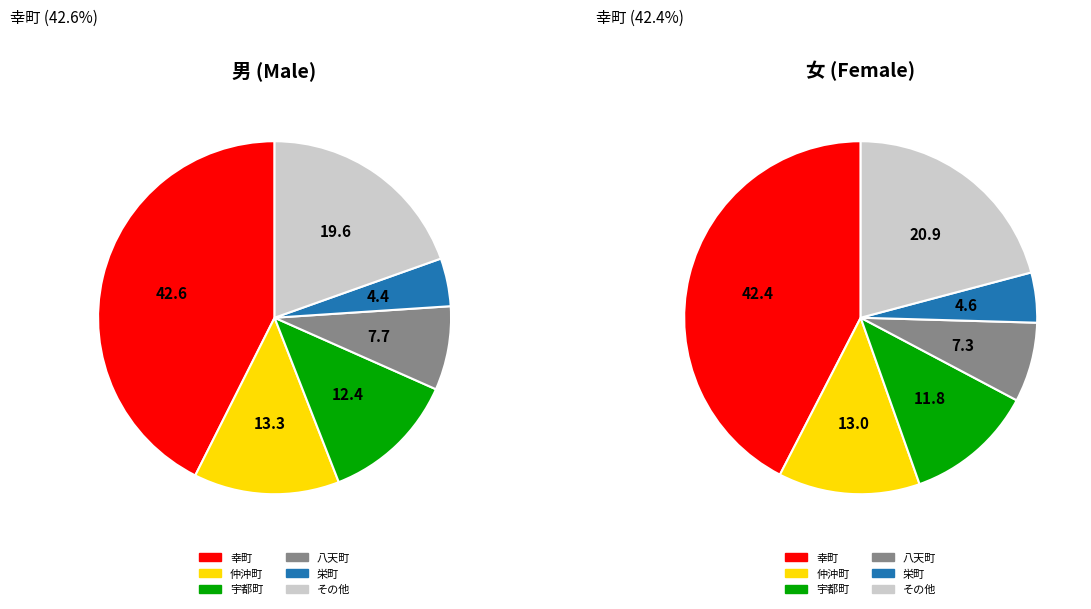

What percentage is NOT represented by 栄町?

95.6%